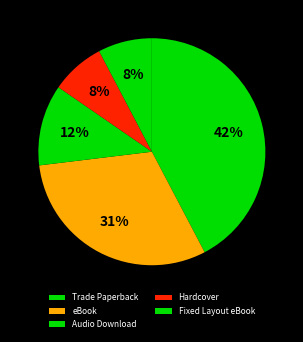

Count the number of slices in the pie.

5